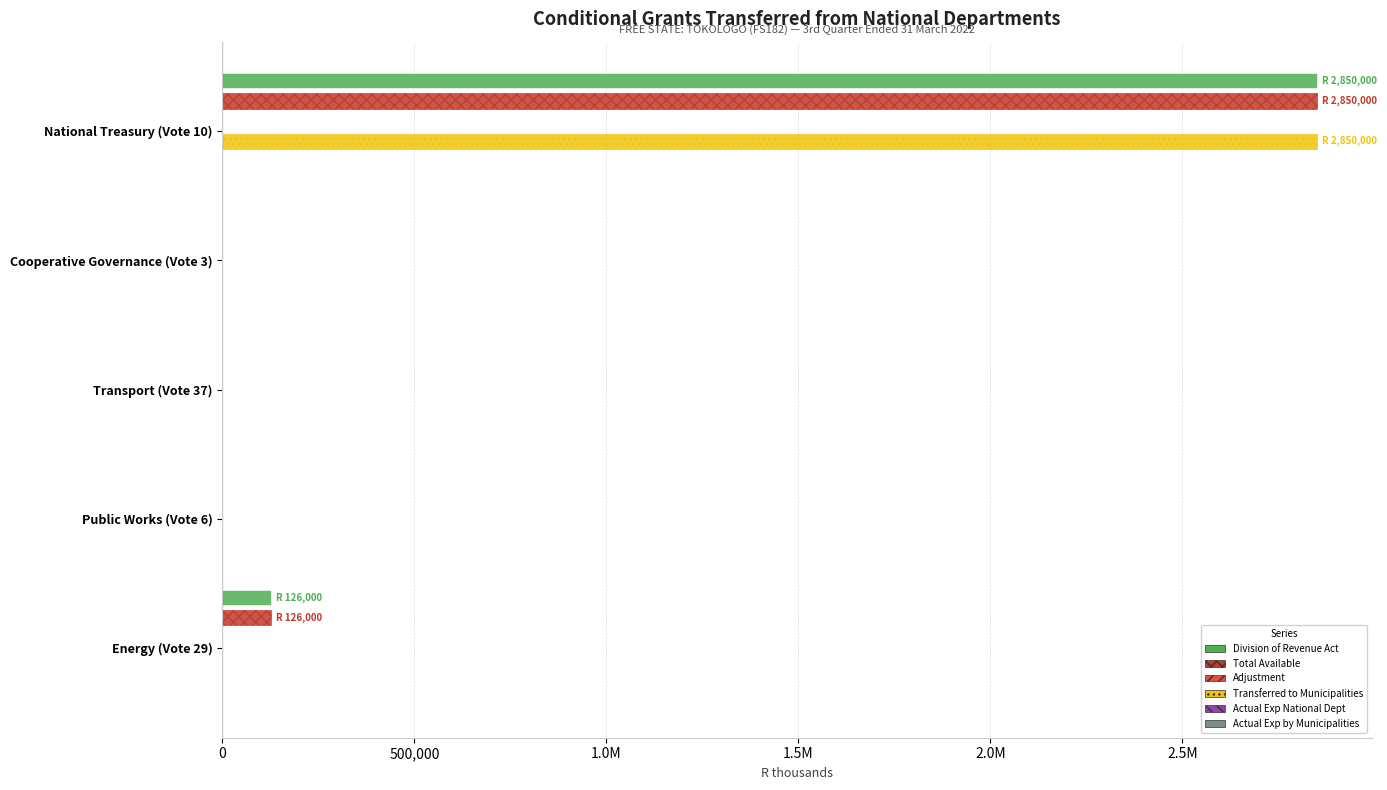

What is the average value of the Division of Revenue Act series?

595200.0